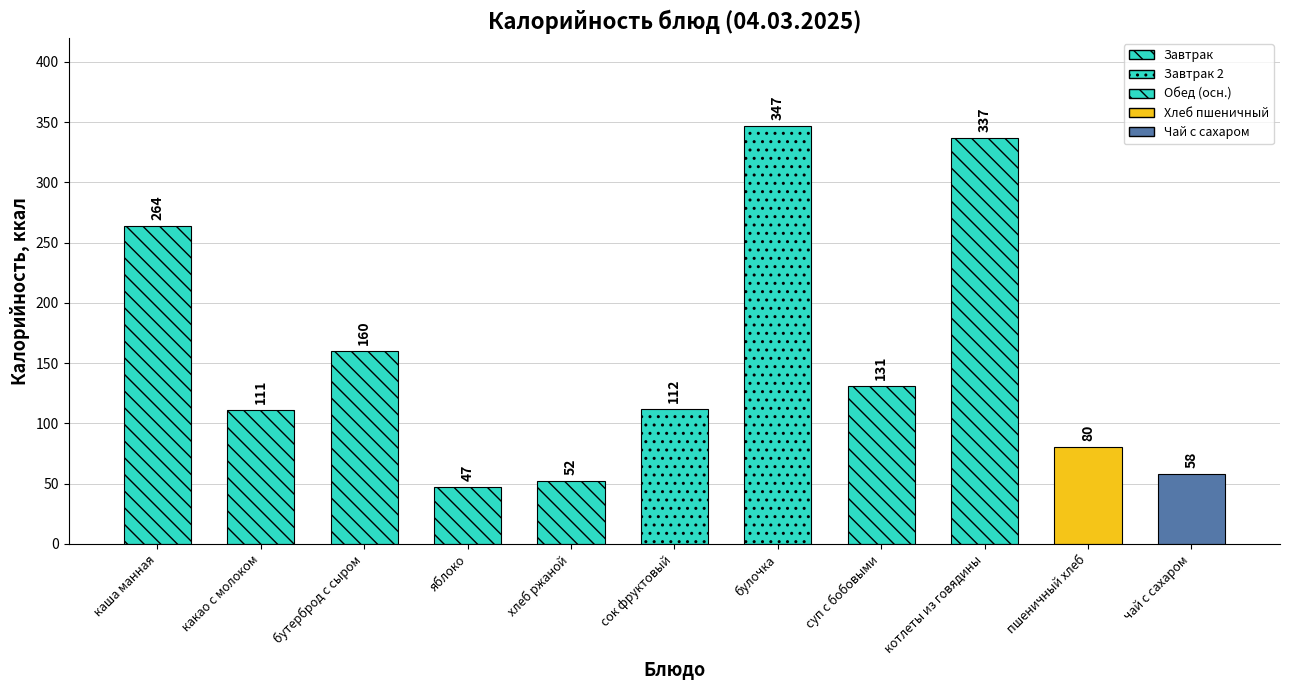

What is the change in value from каша манная to булочка?

+83